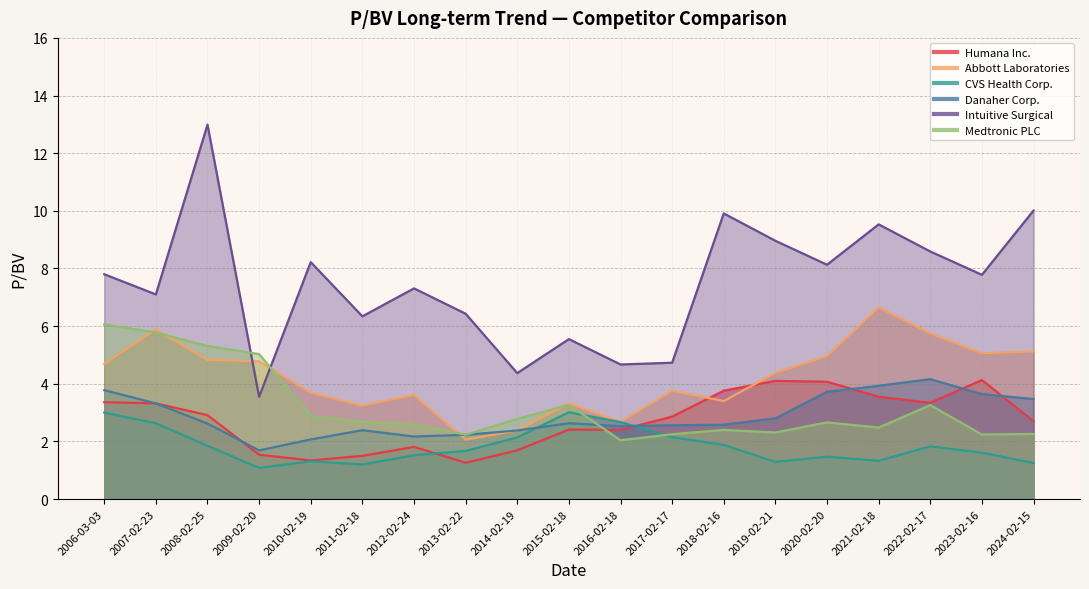

What is the maximum value shown in the chart?

13.0